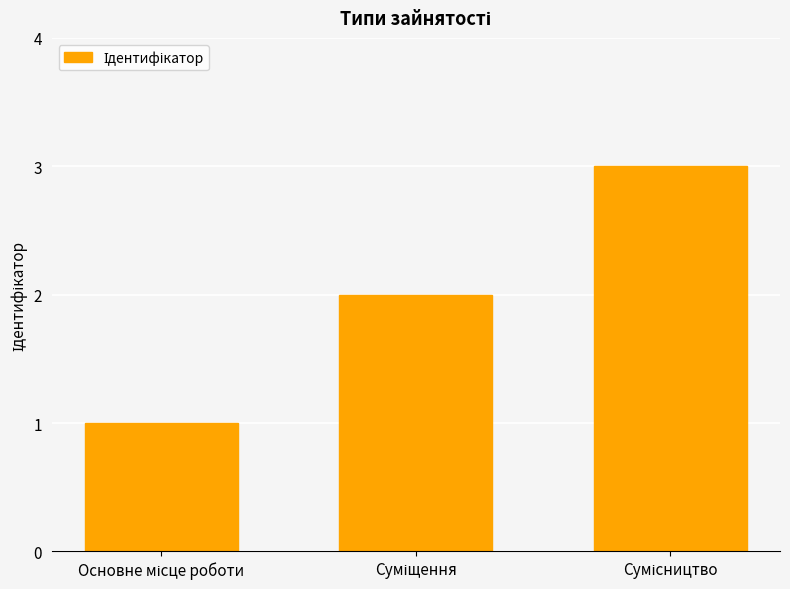

What is the greatest value displayed?

3